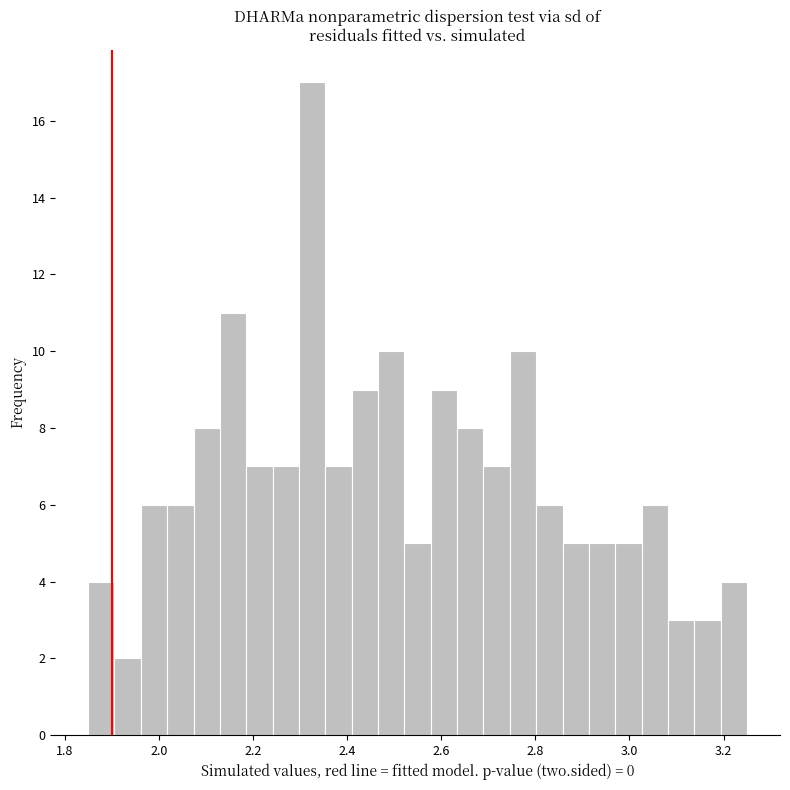

Read against the x-axis, roughly where is the centre of the tallest bar?

2.32